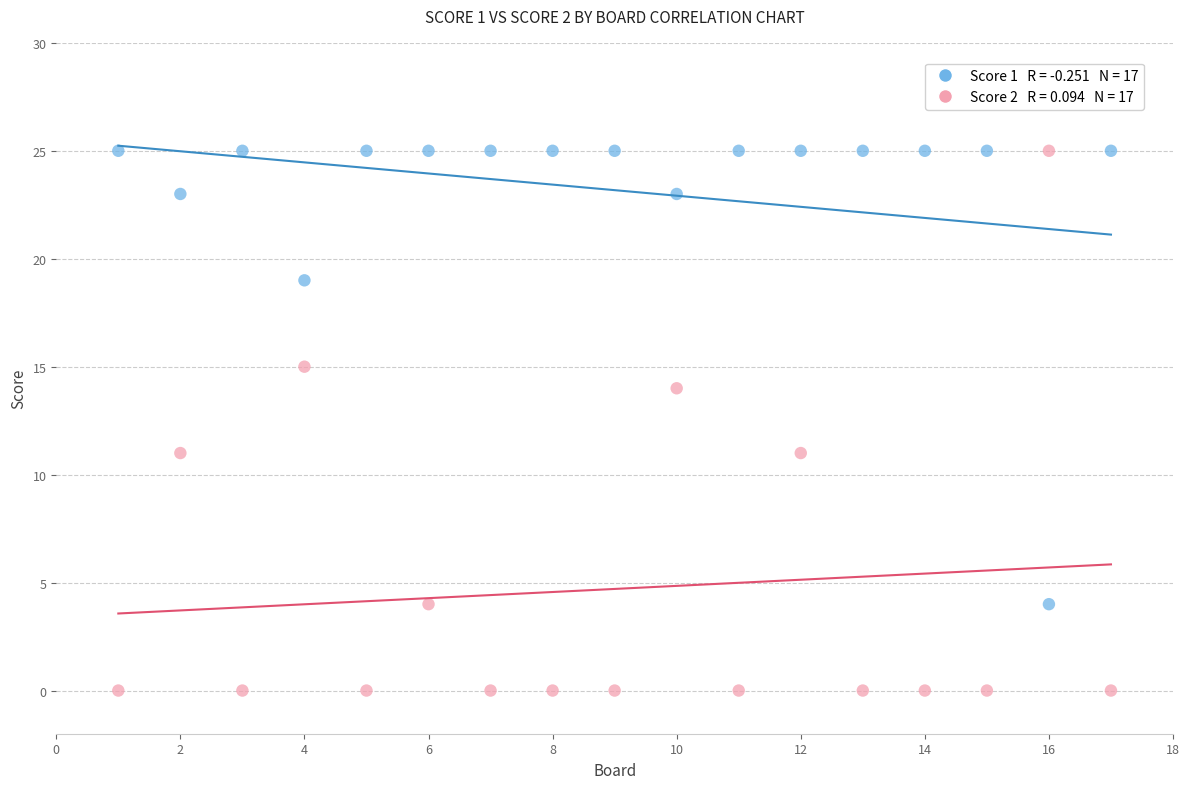

Across all data points, what is the range of X values (max minus min)?

16